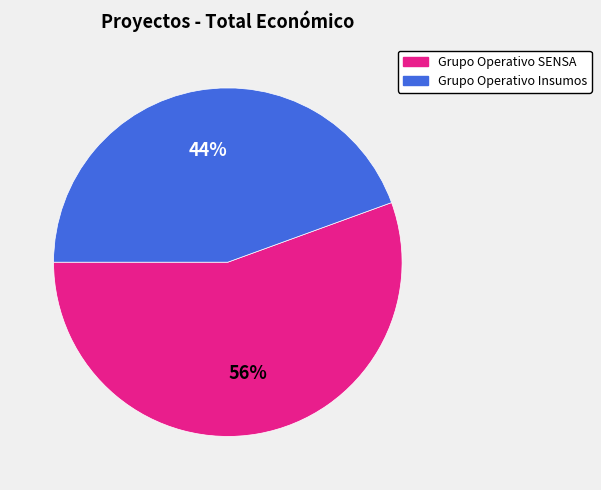

Combined, do Grupo Operativo SENSA and Grupo Operativo Insumos account for over 50%?

Yes